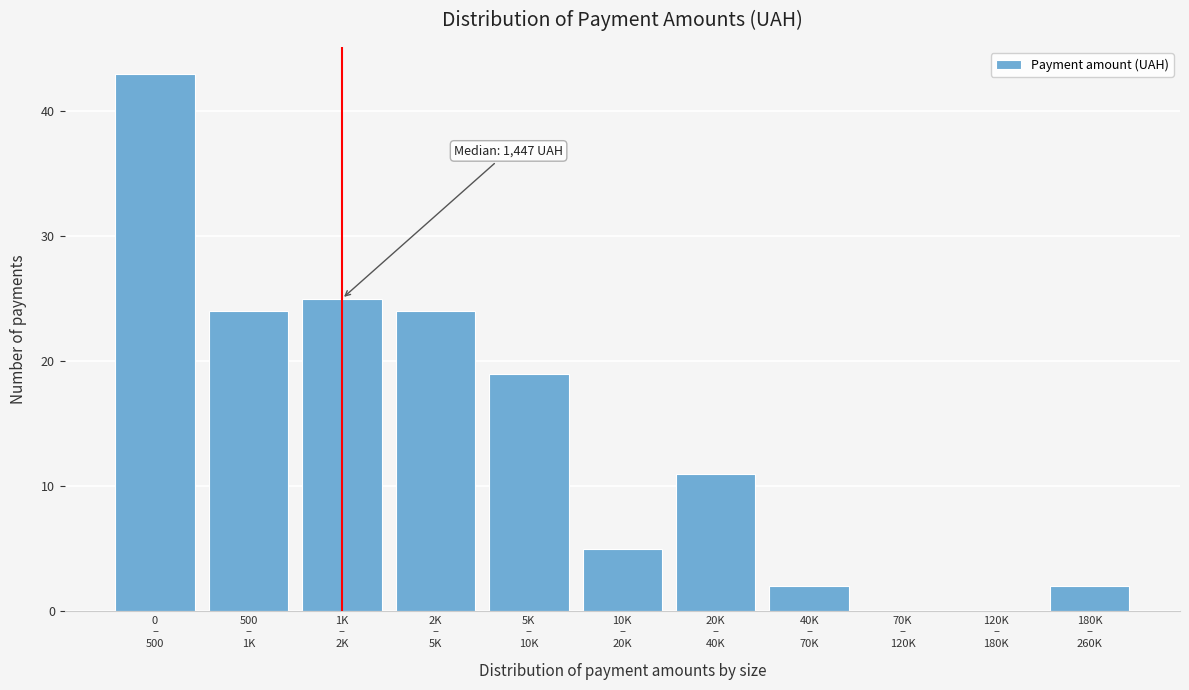

What is the greatest value displayed?

43